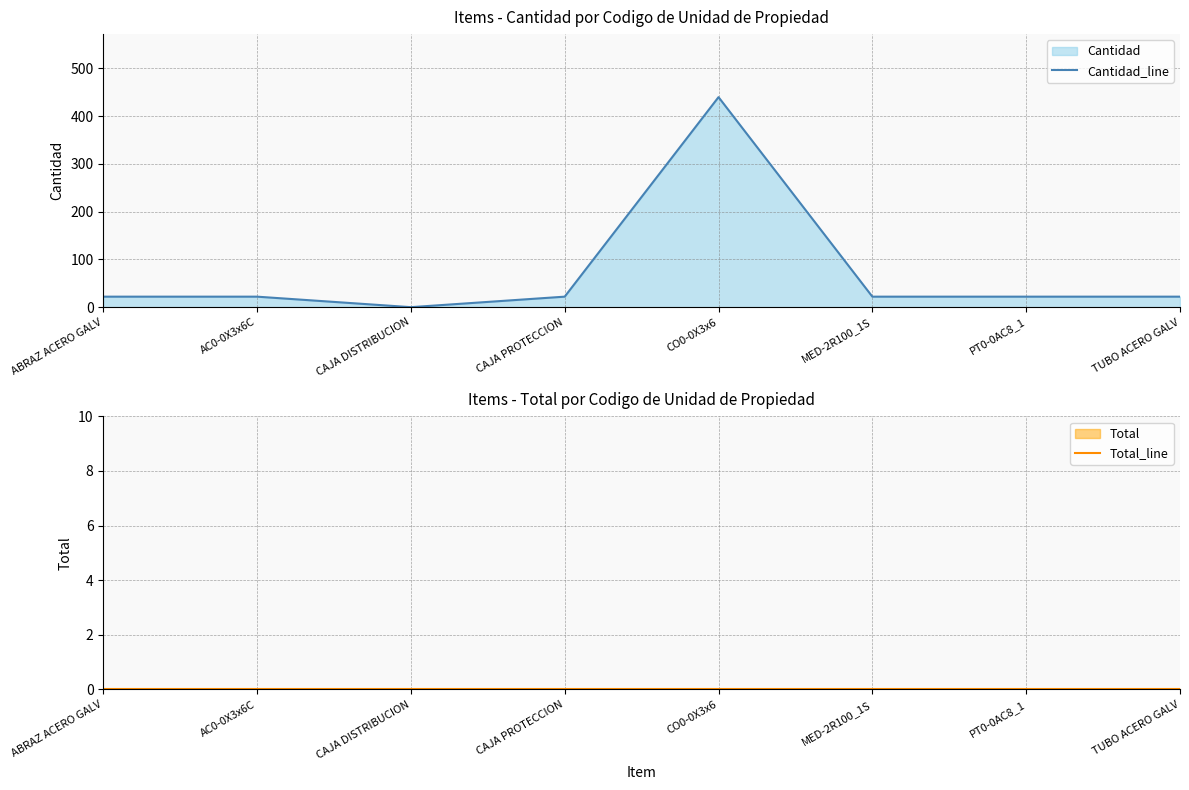

The value of Cantidad_line at CO0-0X3x6 is 440. True or false?

True